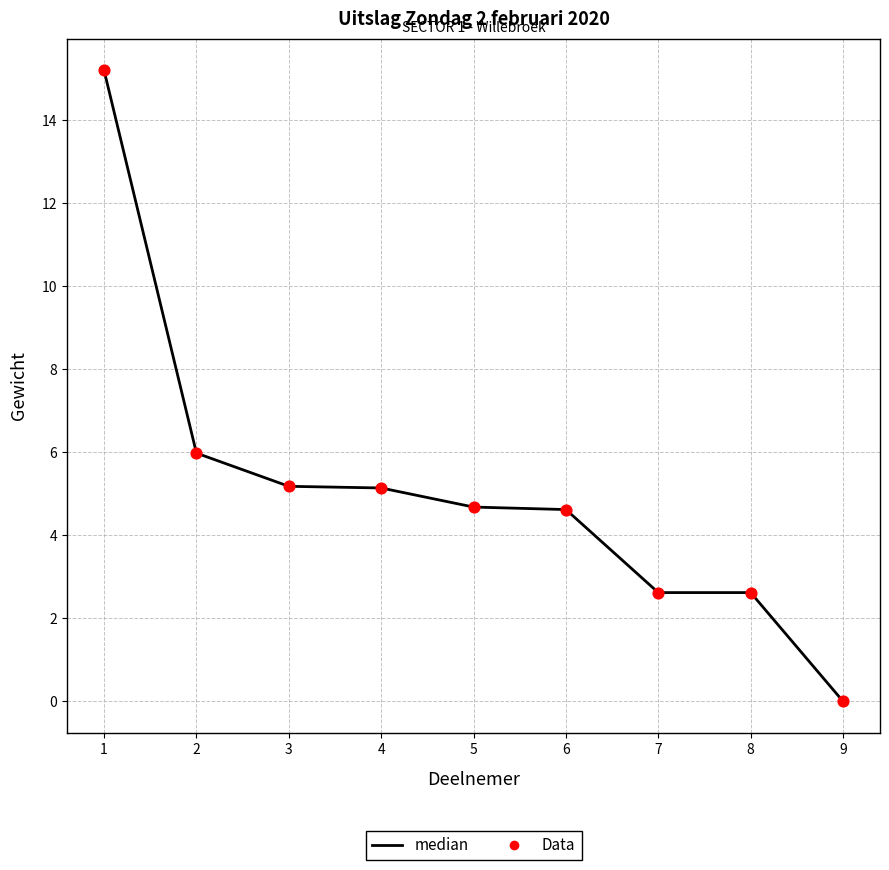

What is the change in value from 3 to 8?

-2.6